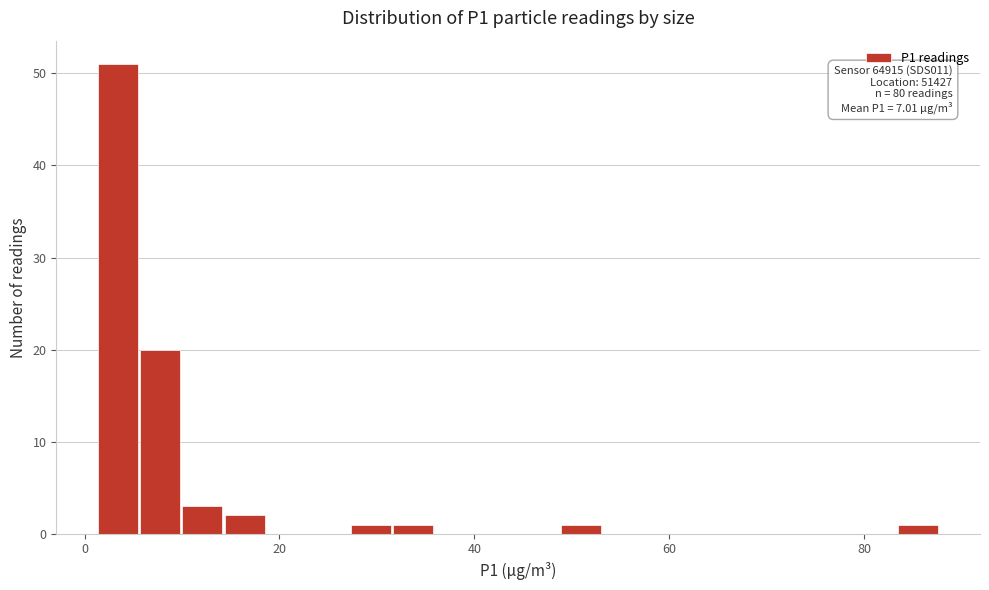

Read against the x-axis, roughly where is the centre of the tallest bar?

4